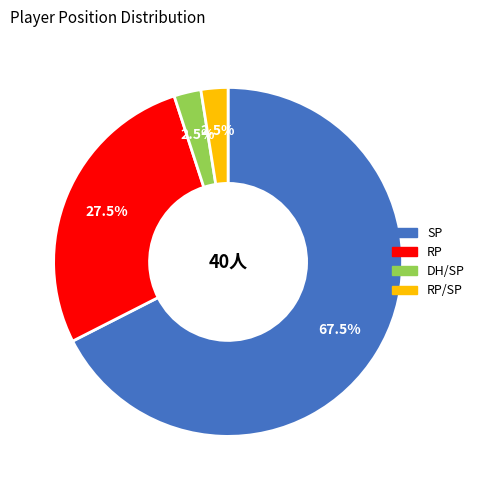

Which category has the biggest portion of the pie?

SP